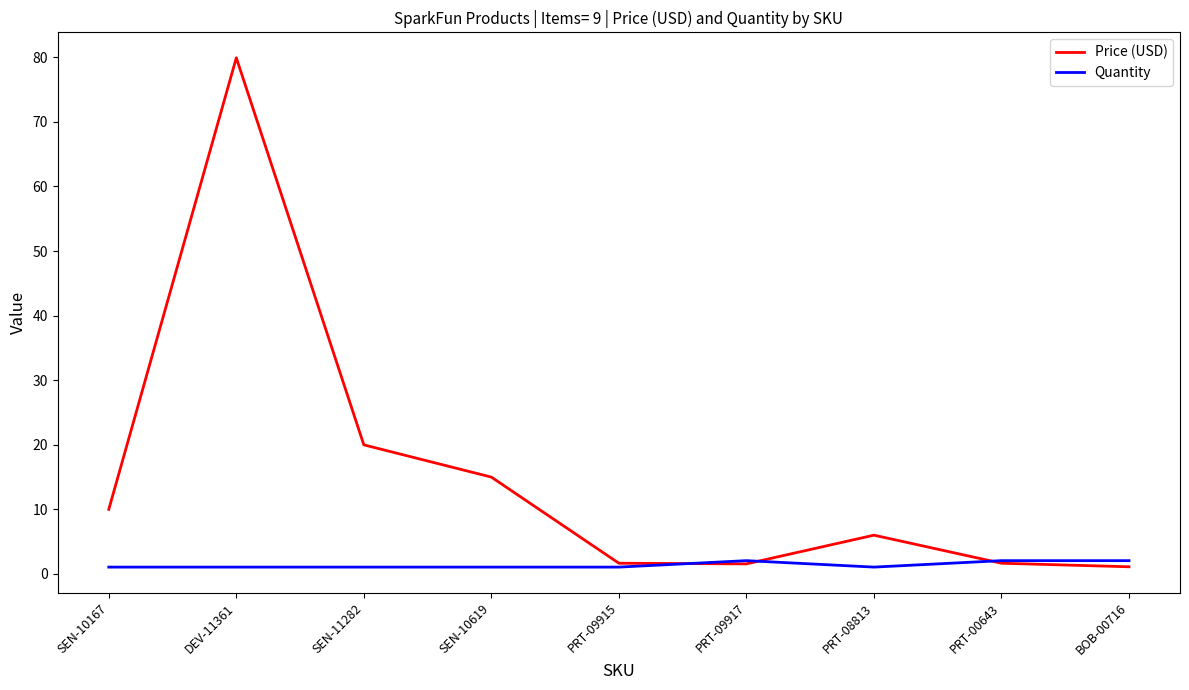

Where is Price (USD) nearest to the value 40?

SEN-11282